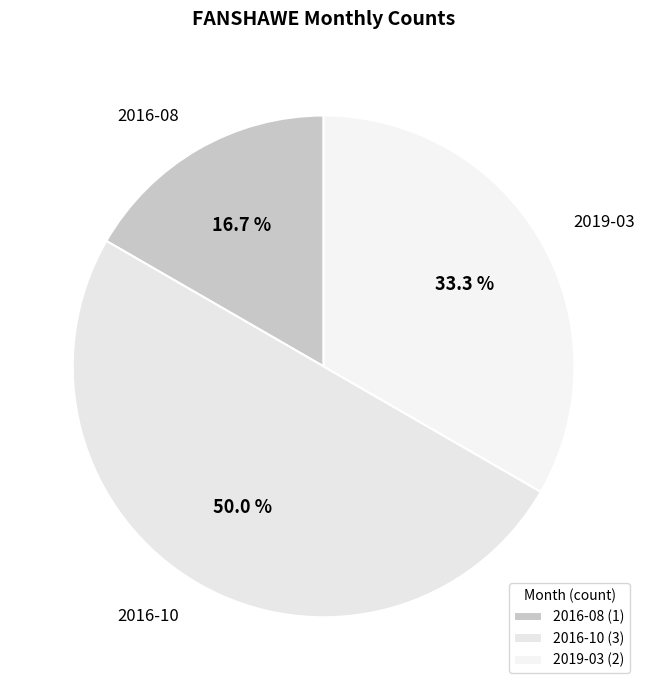

Count the number of slices in the pie.

3